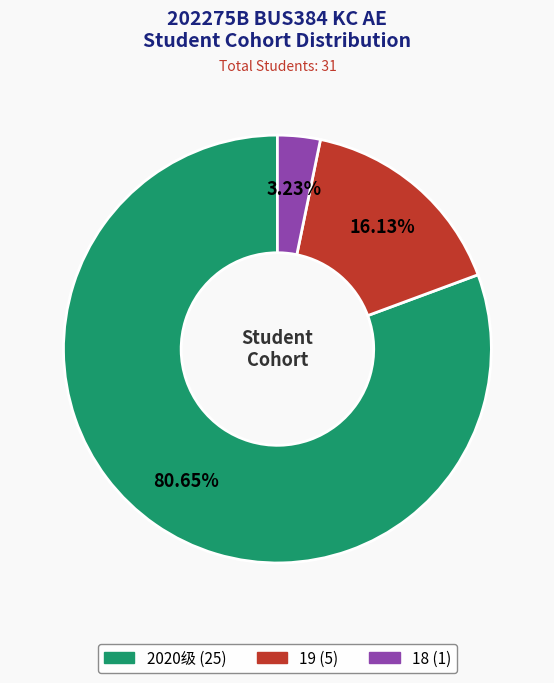

What is the largest slice in the pie chart?

2020级